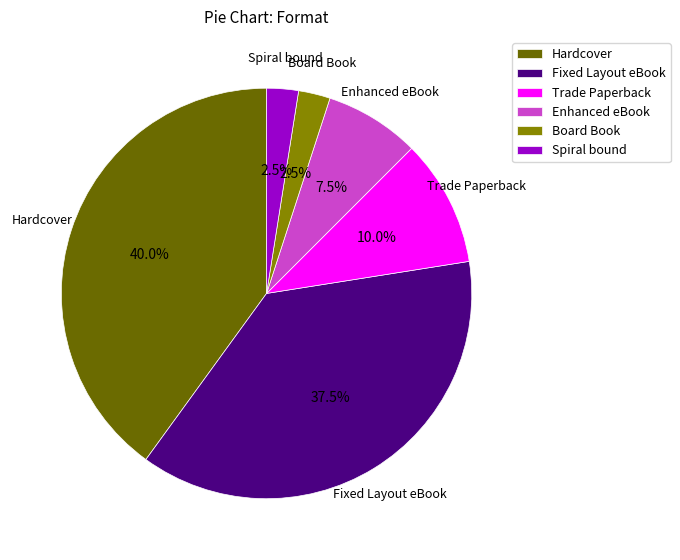

Between Trade Paperback and Hardcover, which is larger?

Hardcover